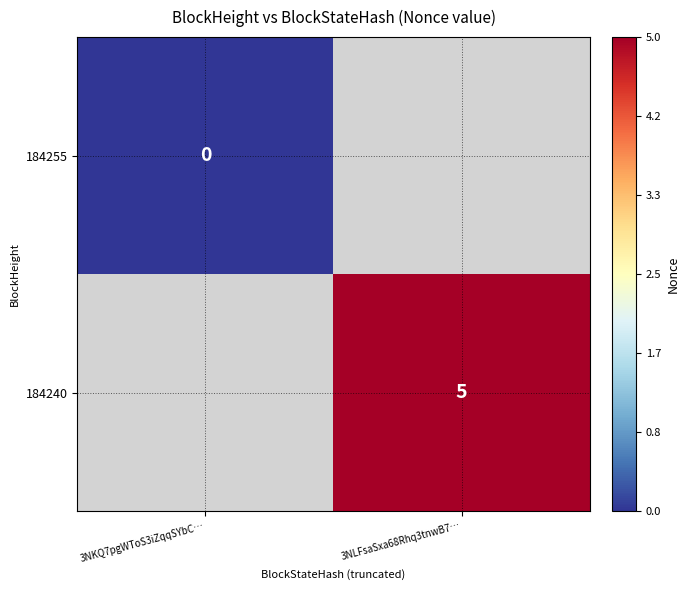

Count the number of data series in this chart.

2